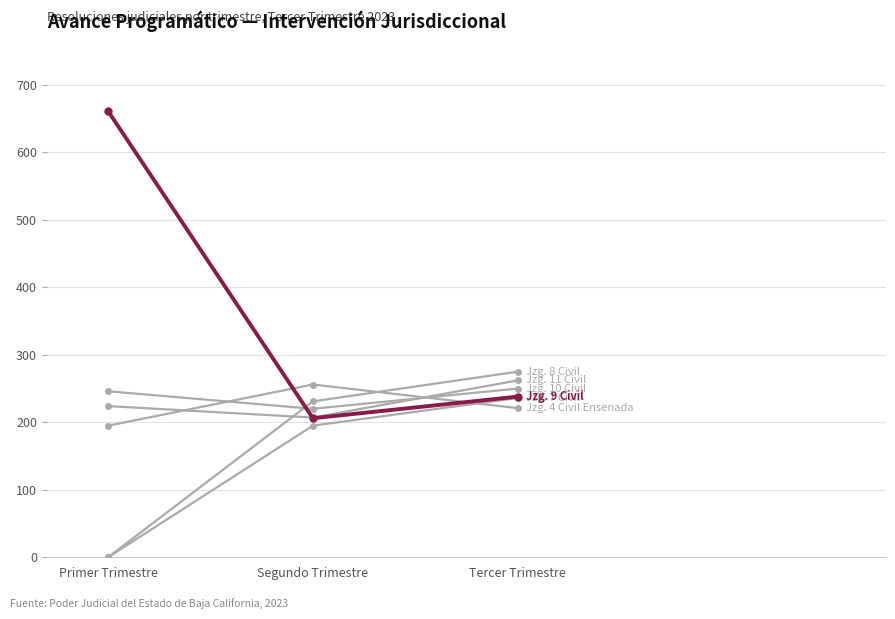

What is the spread (max minus min) of values at Tercer Trimestre?

54